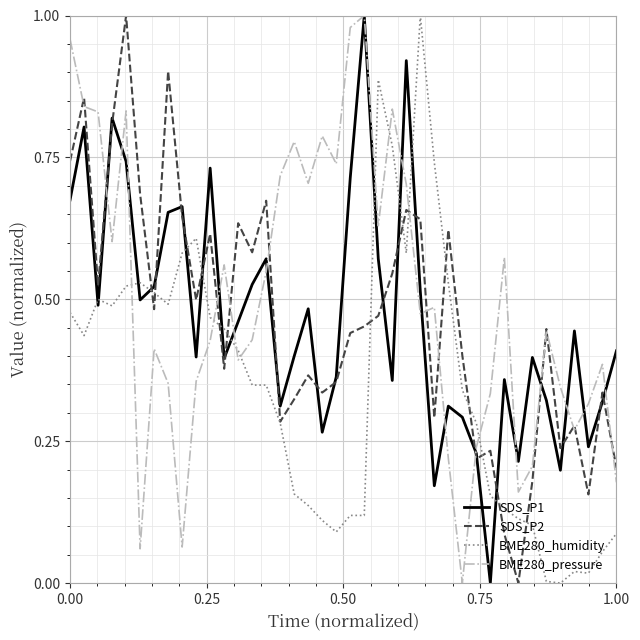

In SDS_P1, how many points are higher than both neighbors (excluding endpoints)?

12